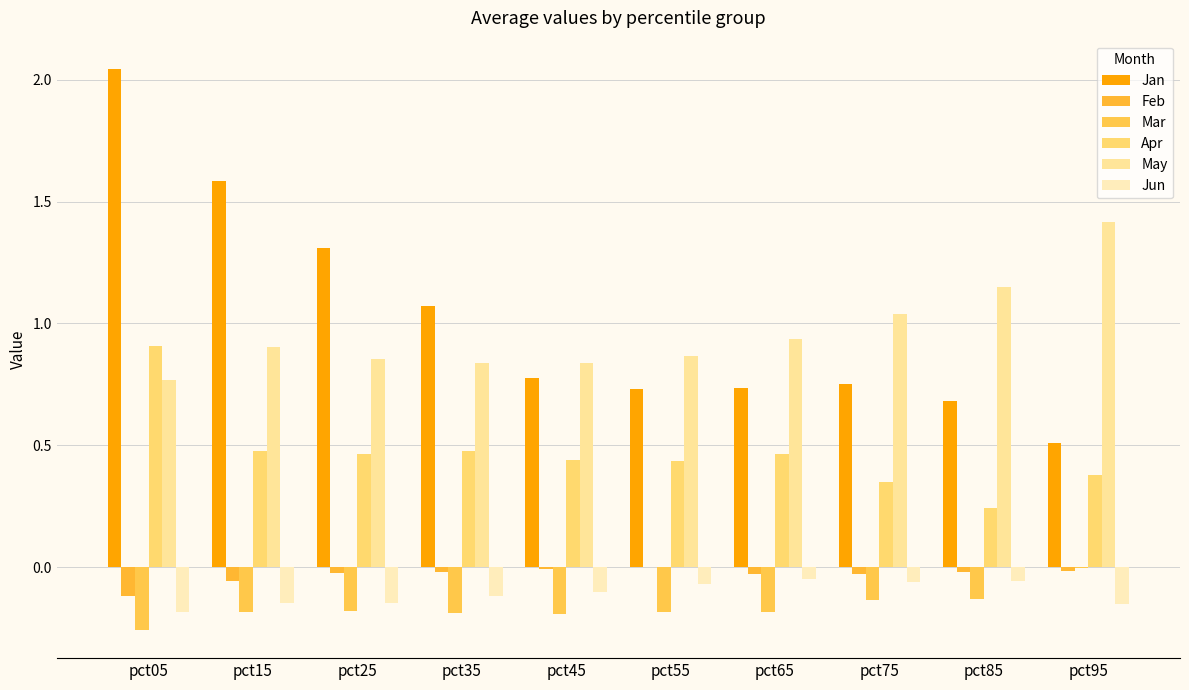

Which series has the largest range (max minus min)?

Jan